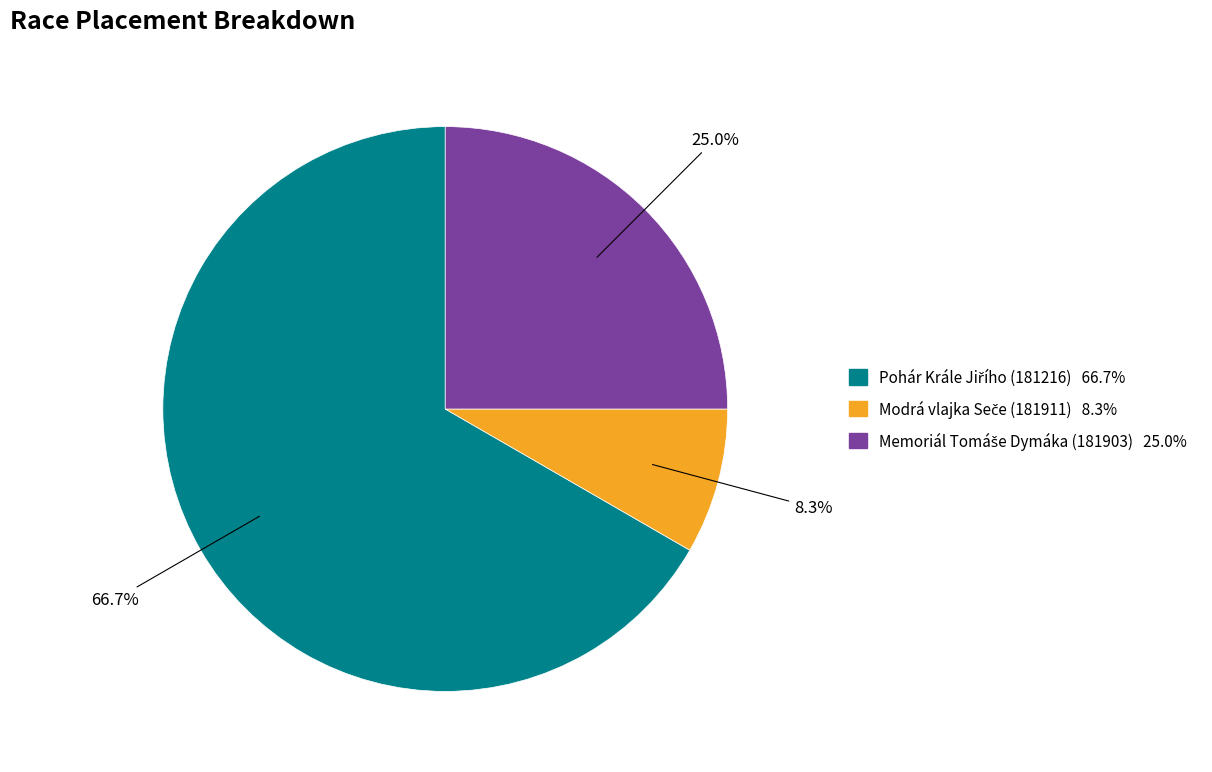

To the nearest percent, what is the difference between the largest and smallest slice percentages?

58%